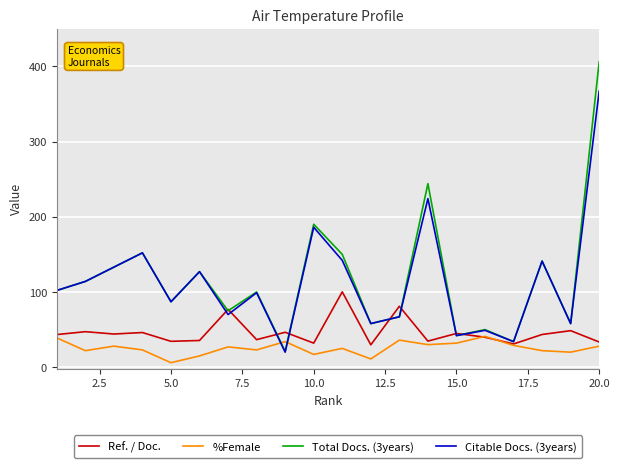

At how many categories does at least one series exceed 181?

3